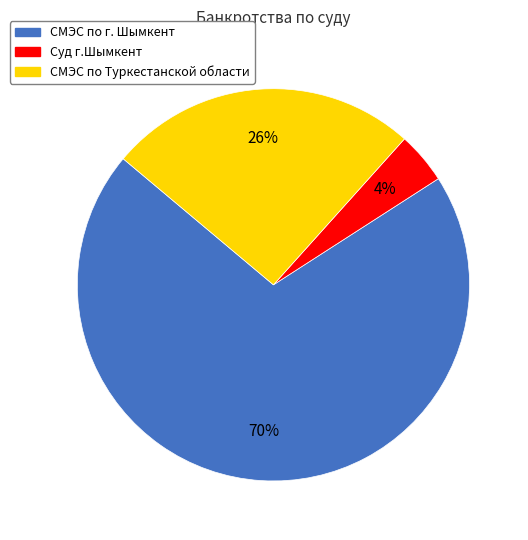

What is the smallest slice in the pie chart?

Суд г.Шымкент